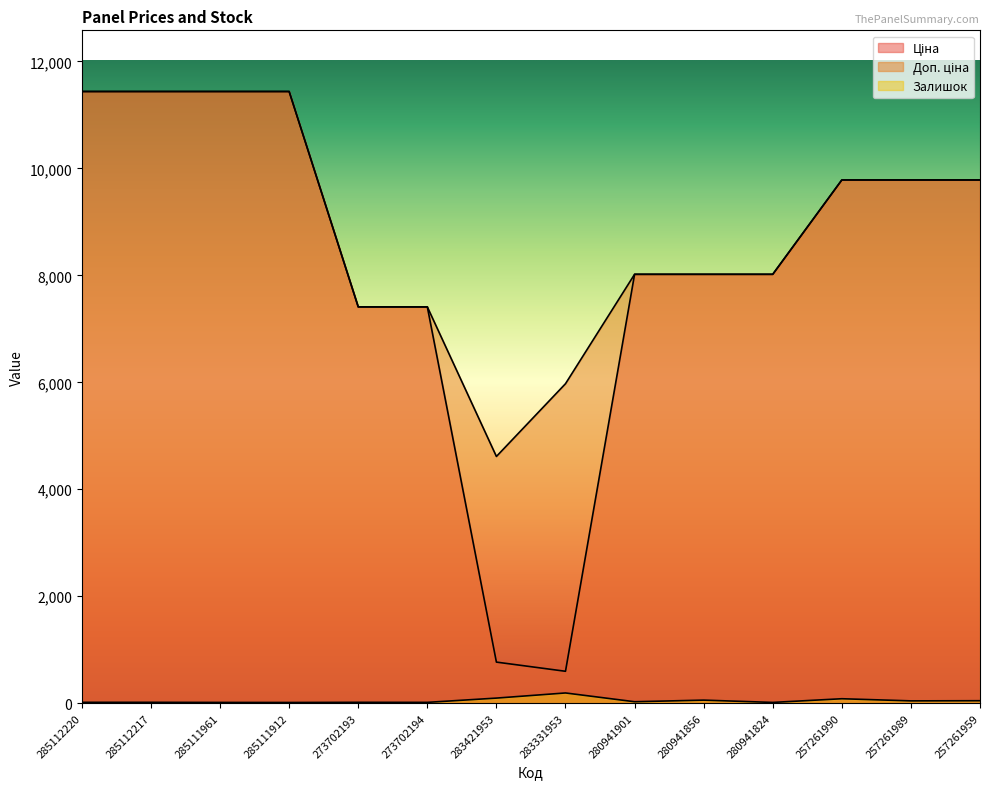

Where does the Ціна series first go above 9783?

285112220